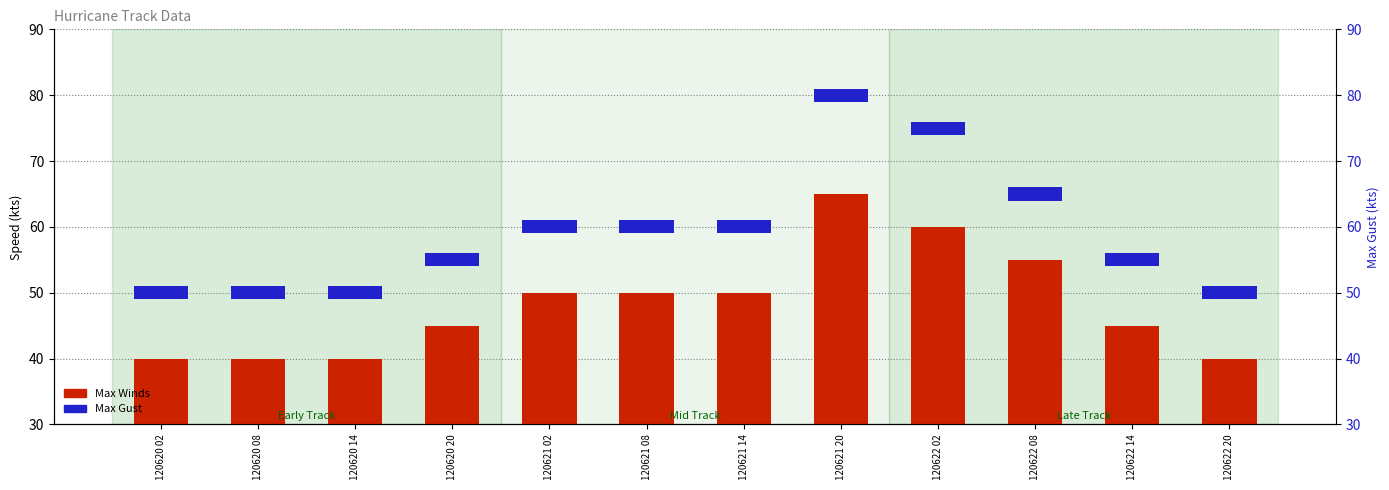

Are the bars grouped side by side (vs. stacked)?

No